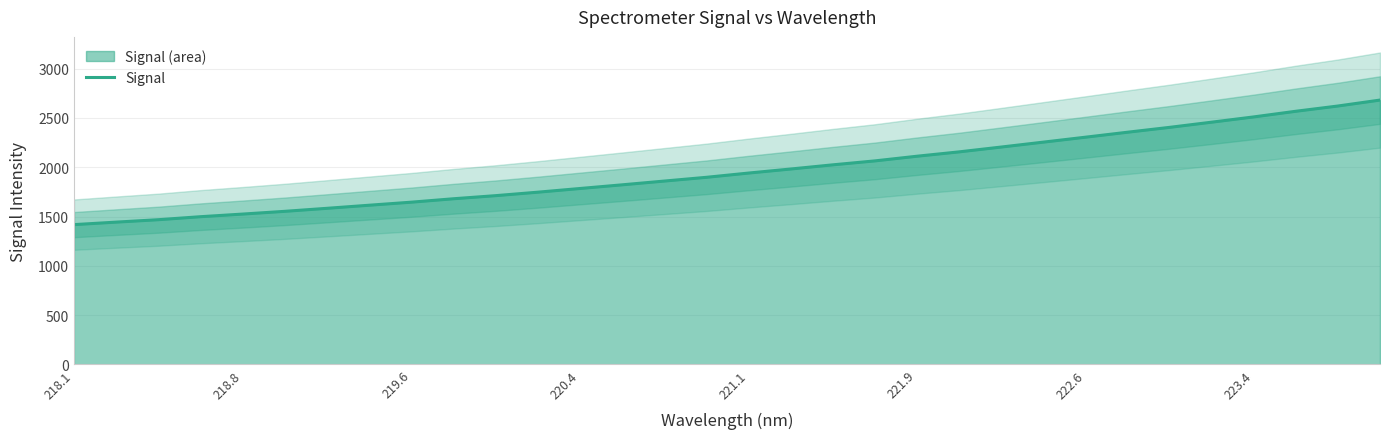

Which category has the lowest value across all series?

218.1